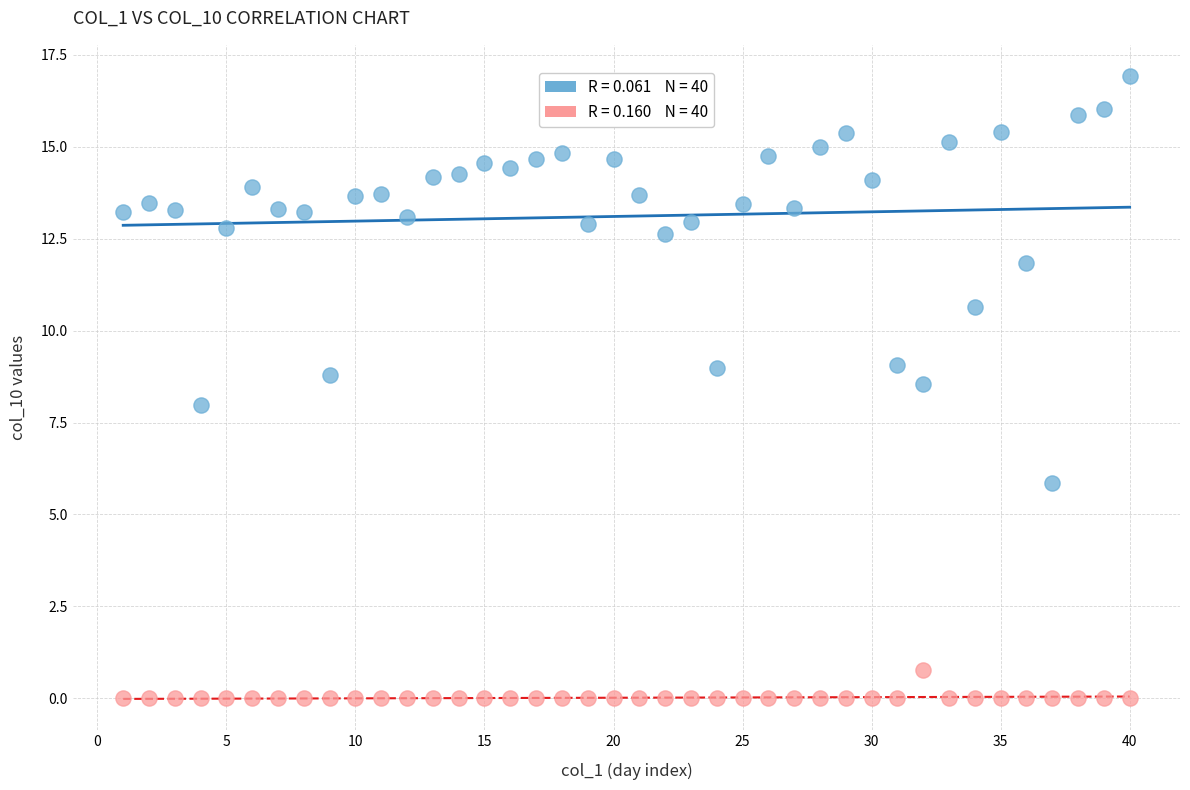

Across all data points, what is the range of X values (max minus min)?

39.0